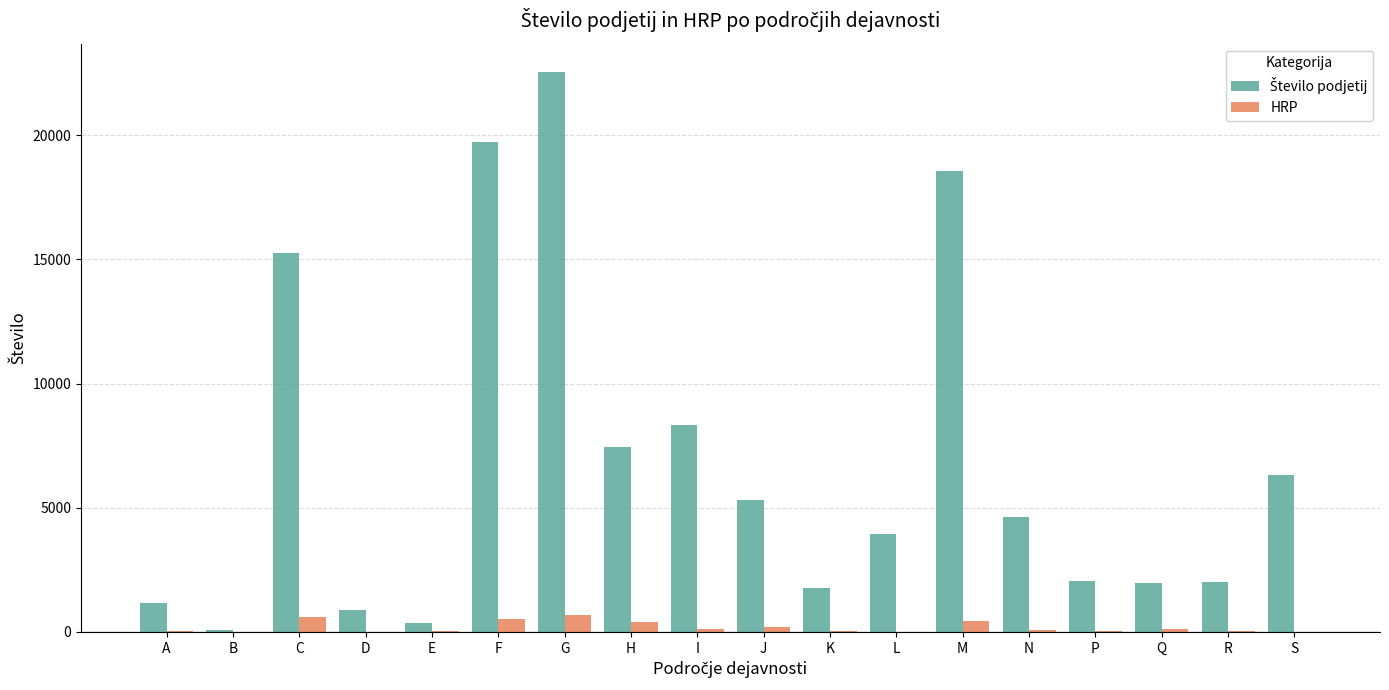

What is the total value across all series at F?

20250